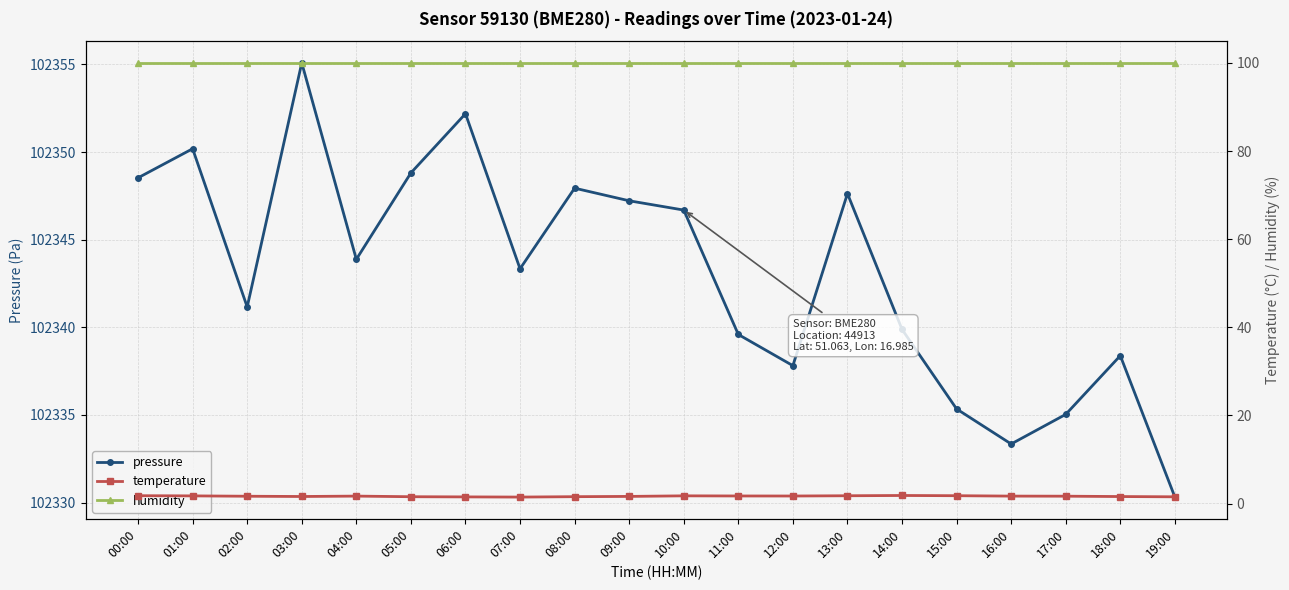

Is the value of temperature at 00:00 greater than the value of pressure at 15:00?

No